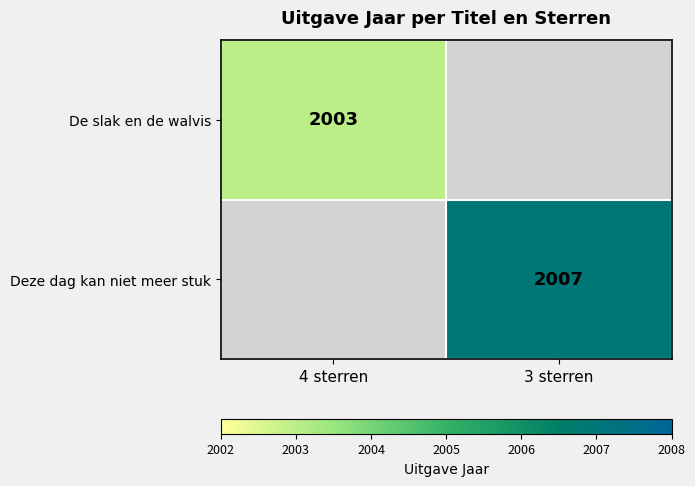

True or false: De slak en de walvis has a value of 3576 at 4 sterren.

False